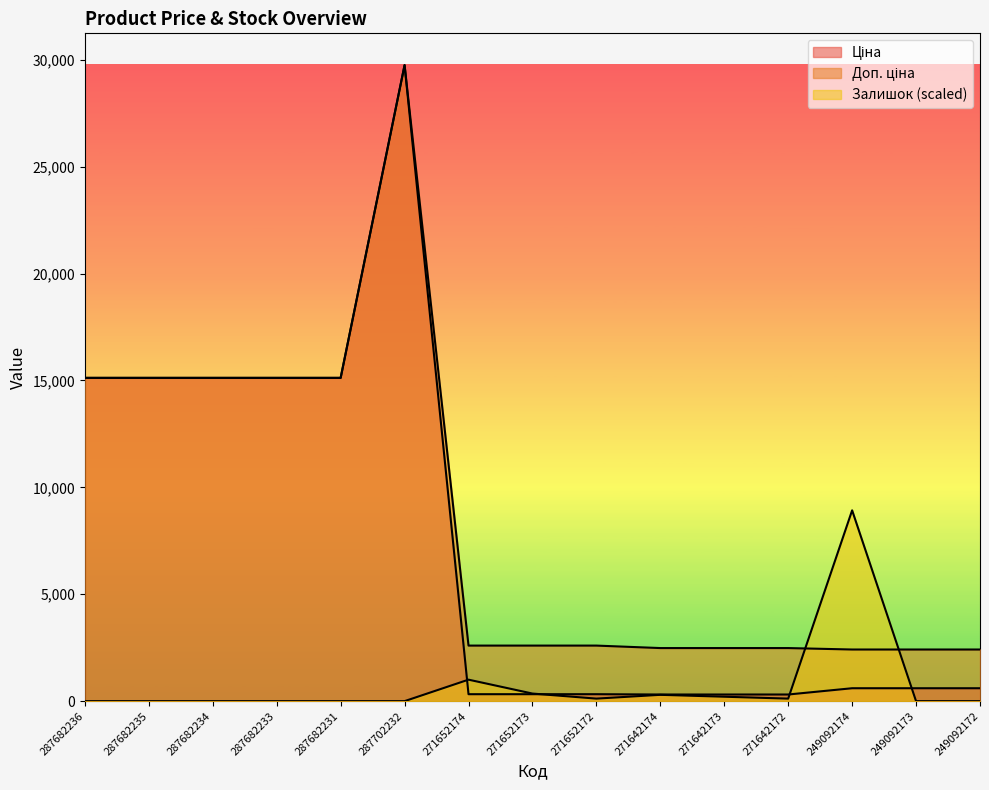

What is the lowest value of the Доп. ціна series?

2414.8